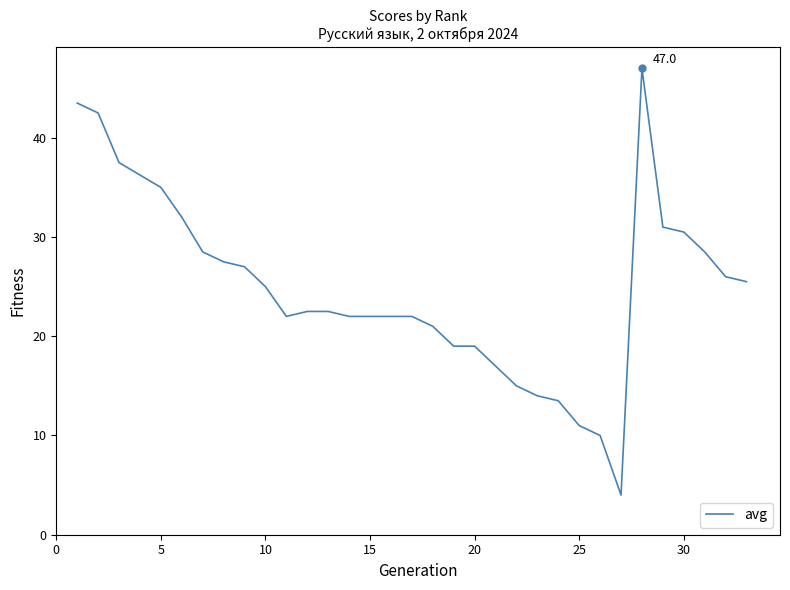

What is the maximum value shown in the chart?

47.0